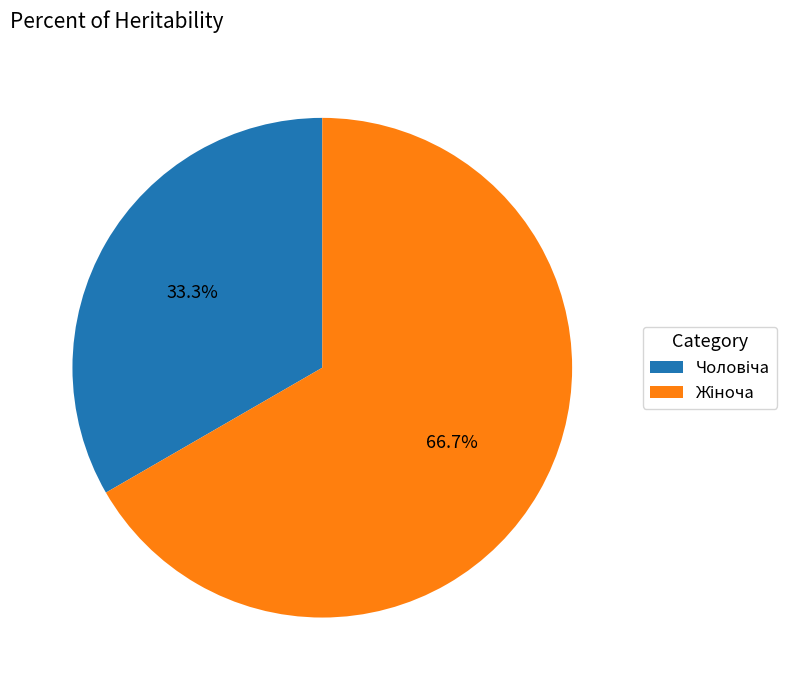

Is there any slice that represents more than half of the pie?

Yes